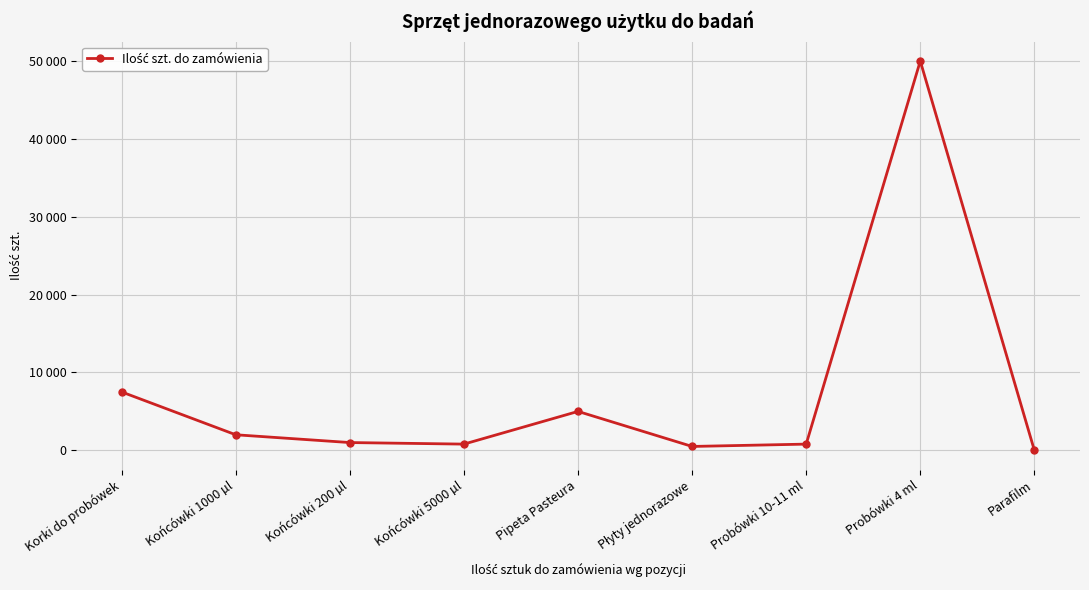

What is the average value?

7511